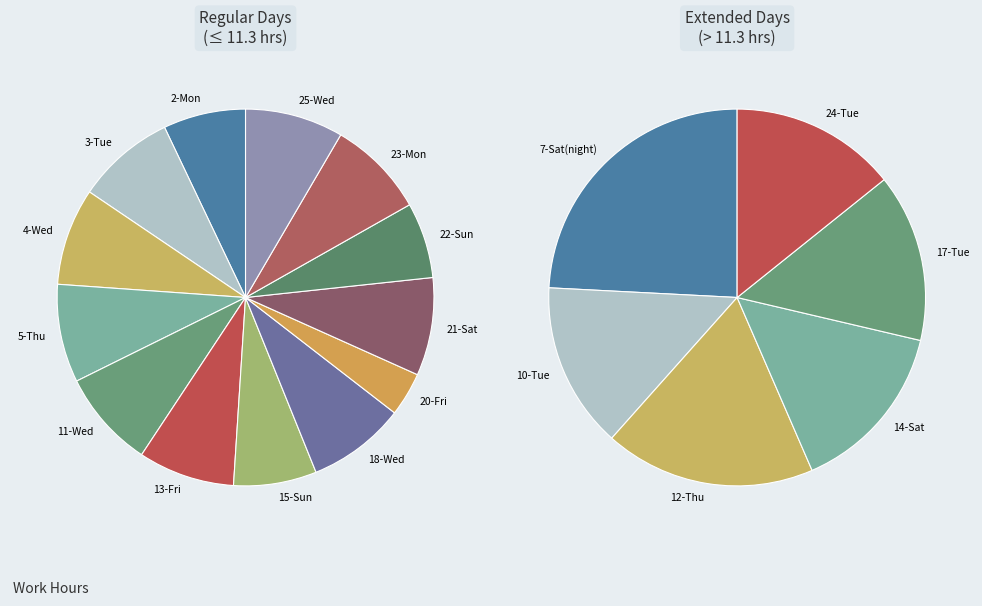

Approximately how many times larger is the value at 15-Sun compared to 13-Fri?

0.9